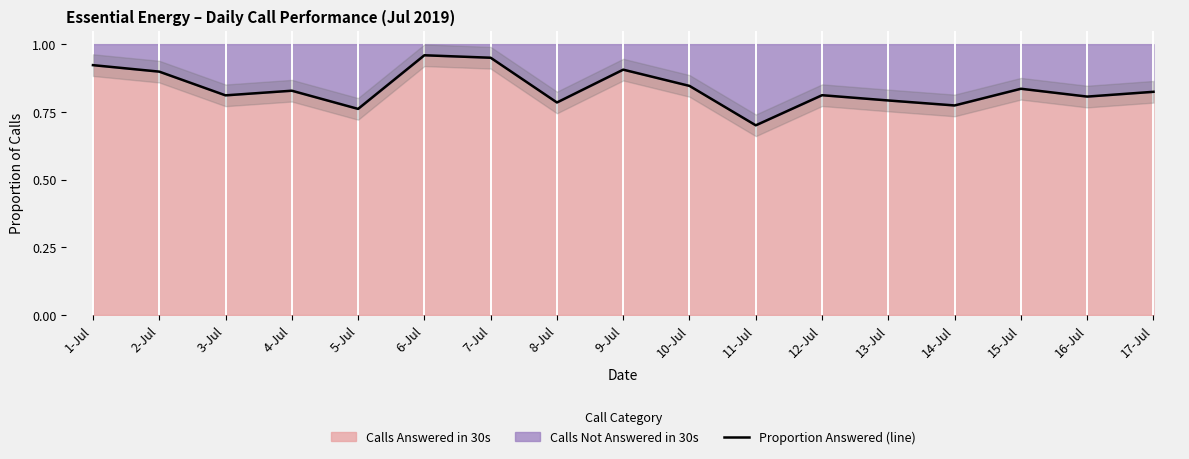

Reading right to left, extract all data points from this chart.

0.8	0.8	0.8	0.8	0.8	0.8	0.7	0.8	0.9	0.8	0.9	1.0	0.8	0.8	0.8	0.9	0.9